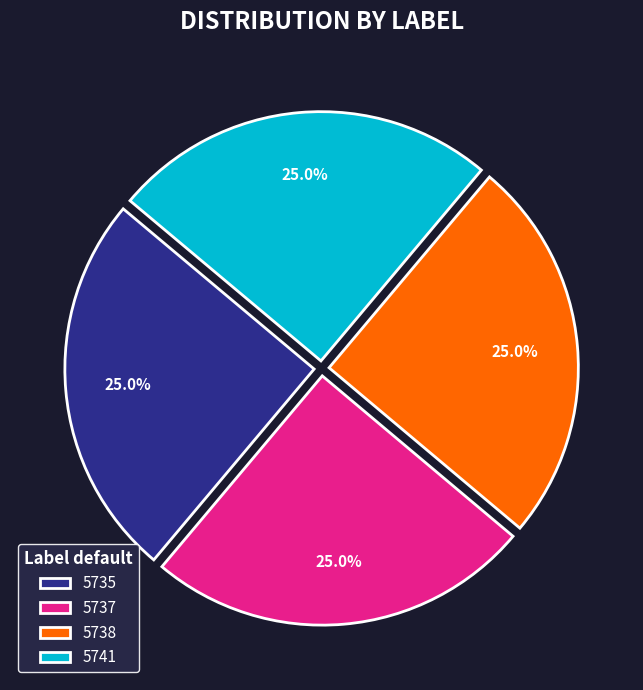

How many segments does this pie chart have?

4